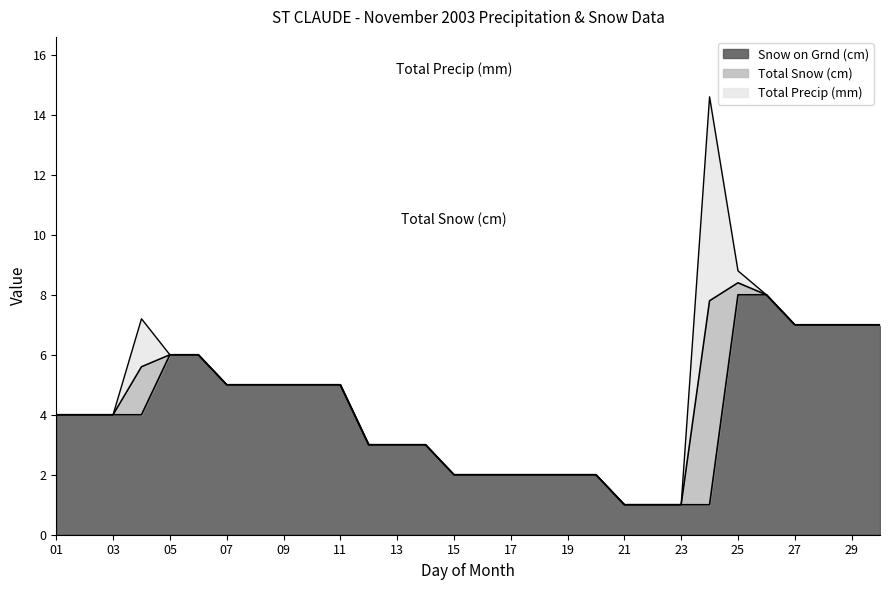

Which series has the largest range (max minus min)?

Snow on Grnd (cm)